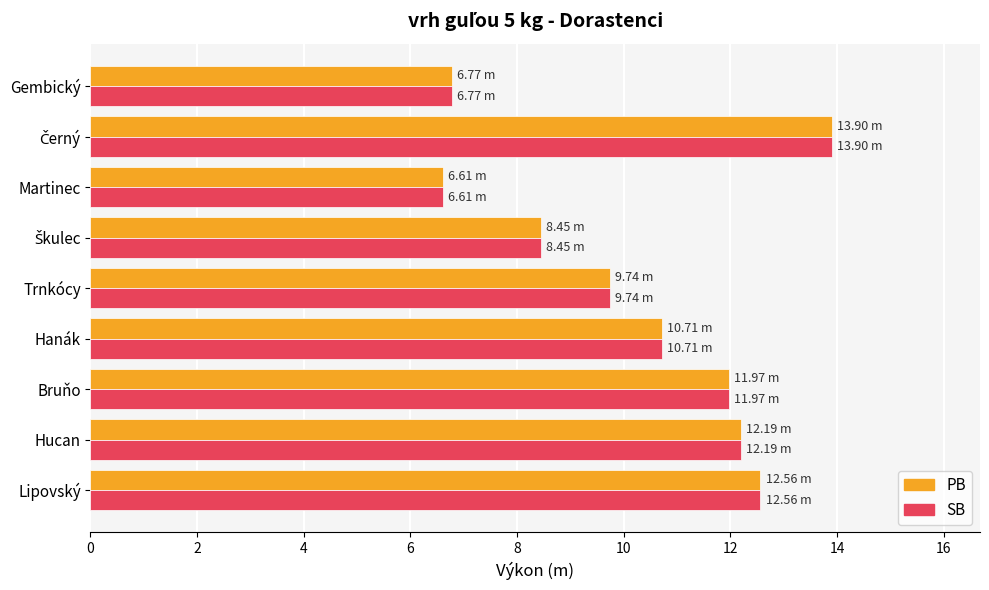

What is the difference between the maximum and minimum values in the PB series?

7.3